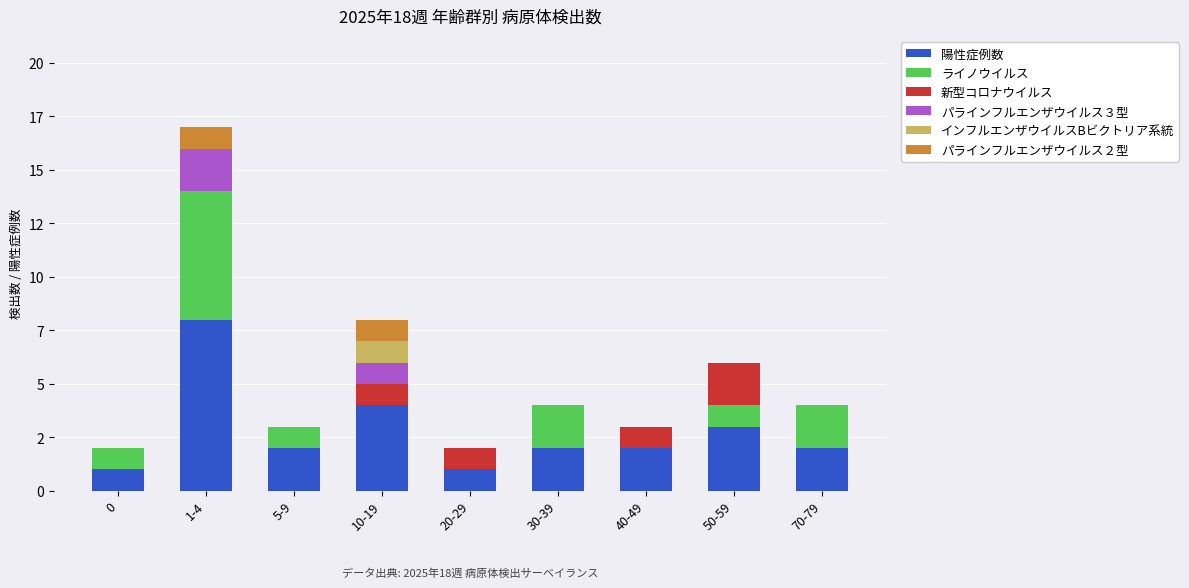

What is the sum of all 陽性症例数 values?

25